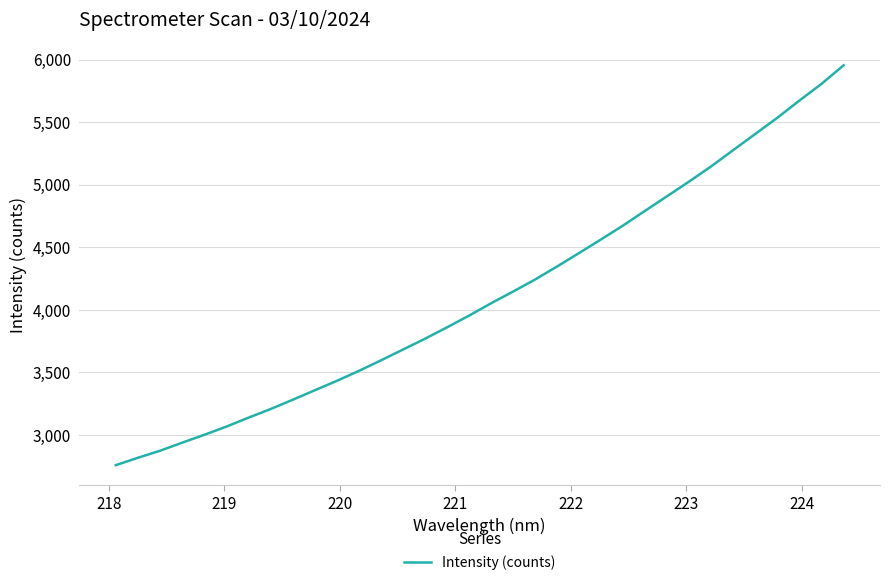

What is the difference between the maximum and minimum values?

3197.4